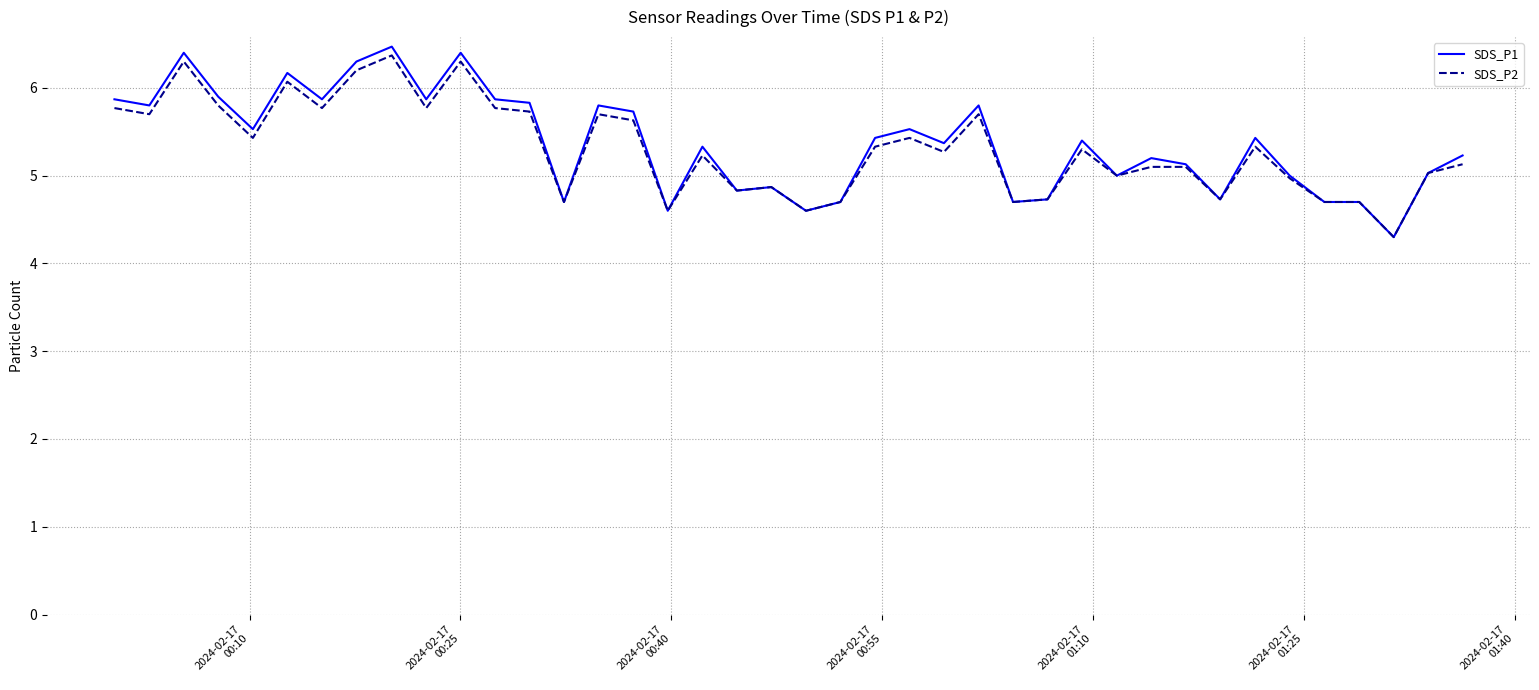

What is the highest value of the SDS_P2 series?

6.4